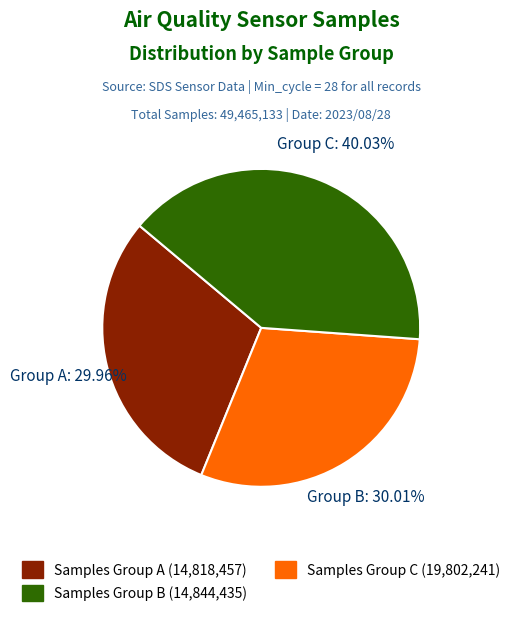

Is there a majority slice in this chart?

No